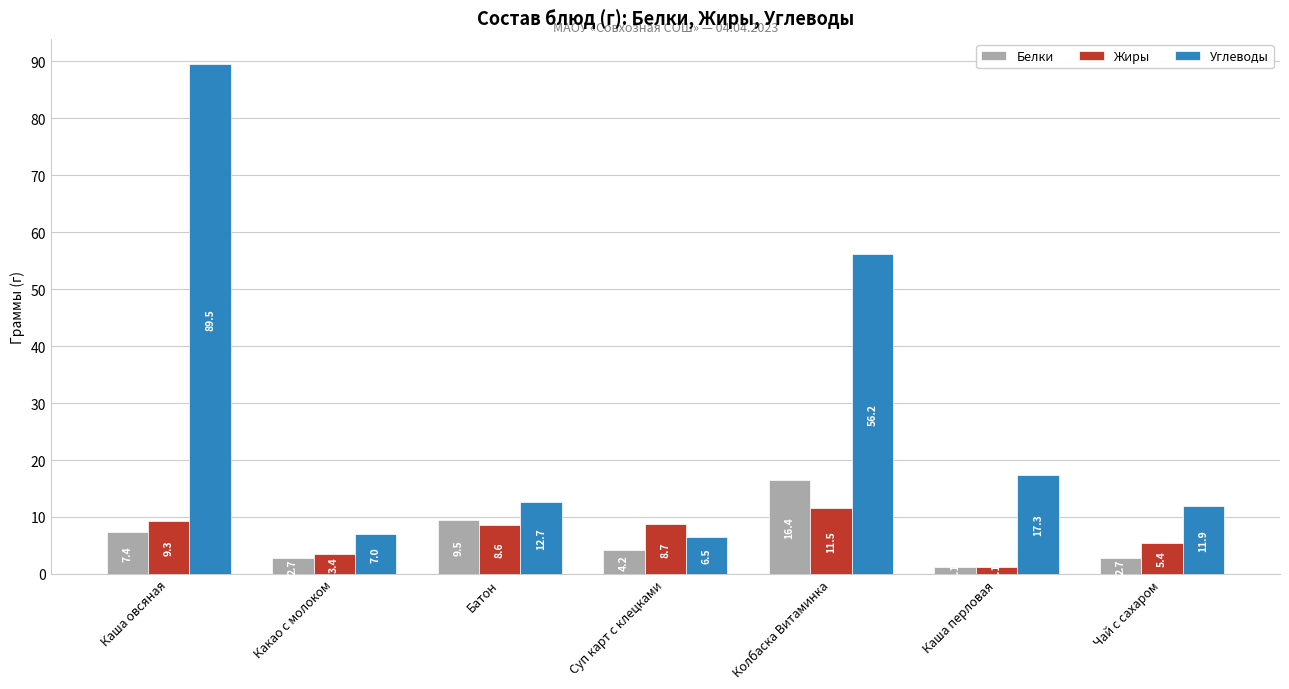

What position from the left is Колбаска Витаминка?

5